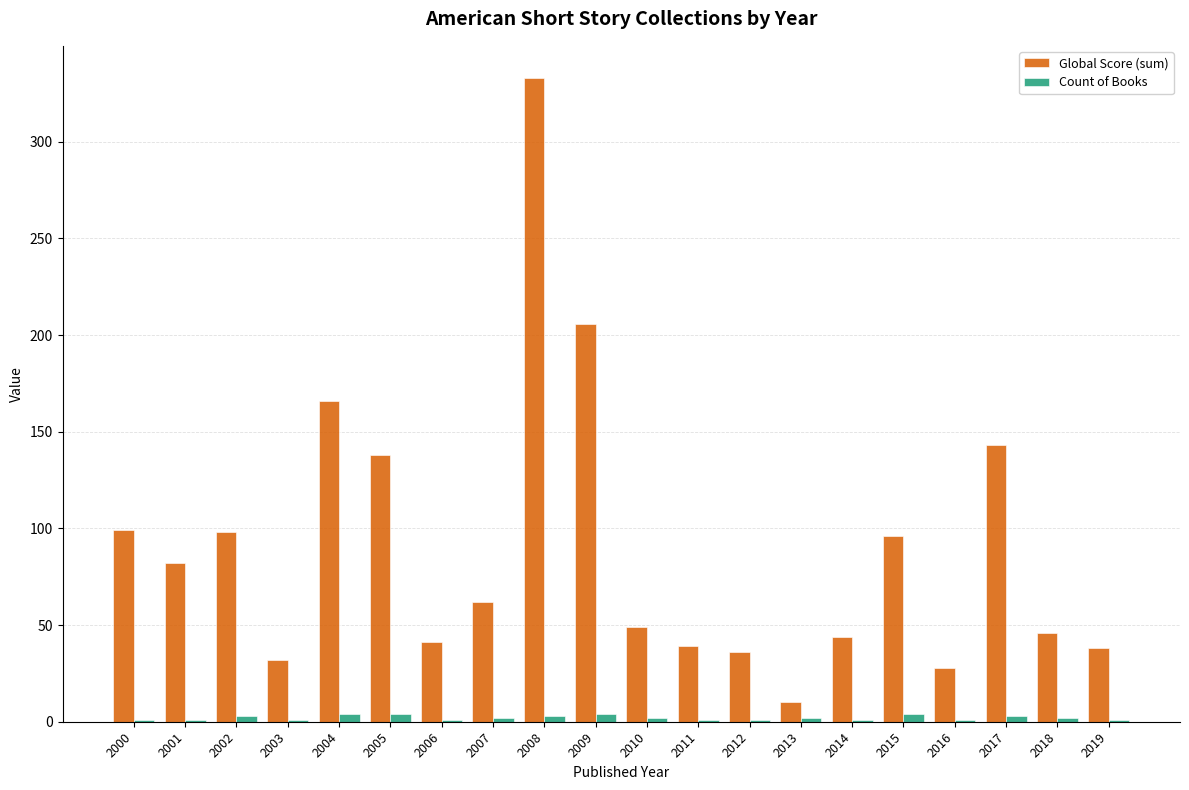

At which category is the sum across all series the highest?

2008